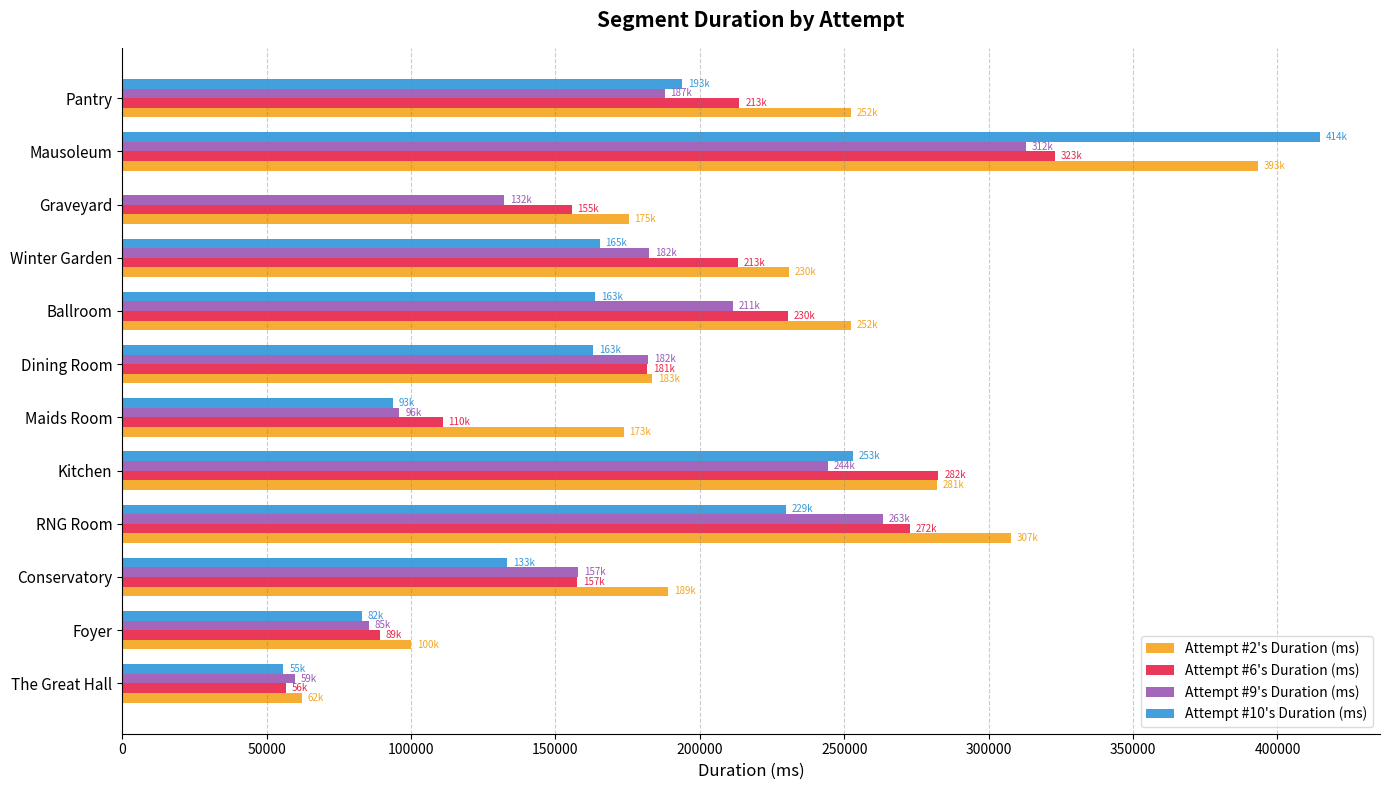

Is it true that Attempt #9's Duration (ms) equals 157921 at Conservatory?

True